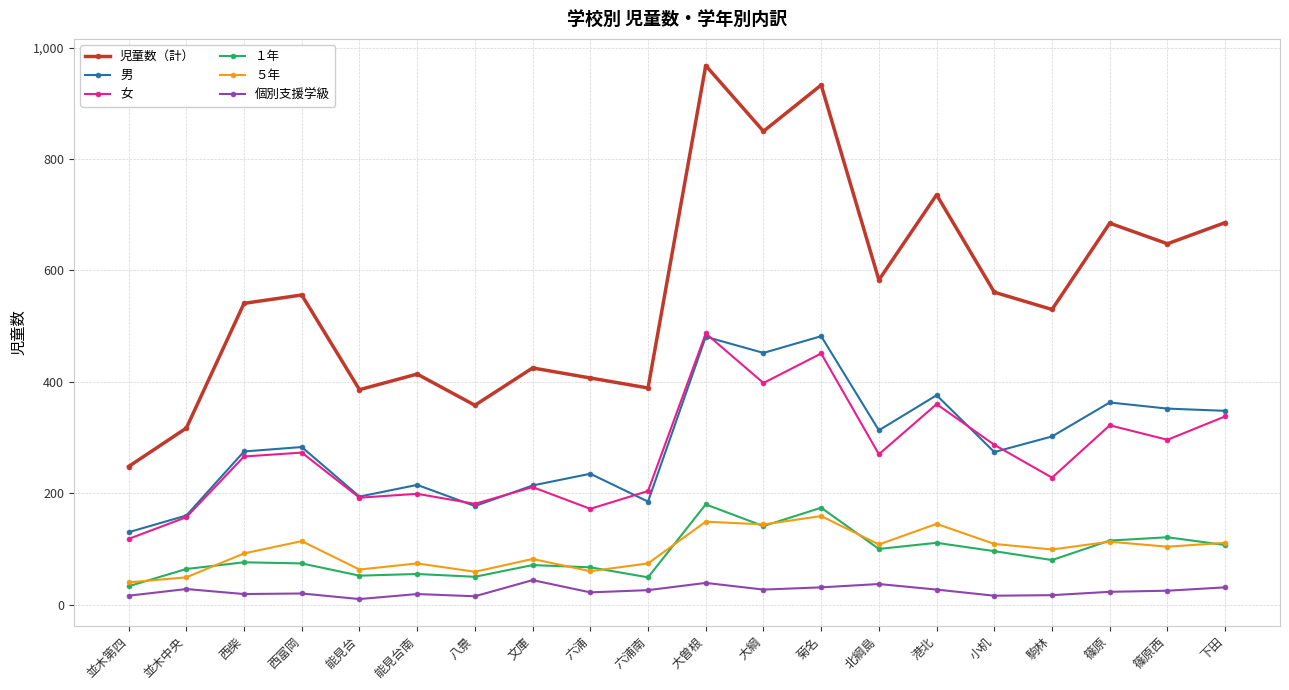

True or false: １年 has more than 0 points higher than both neighbors.

True